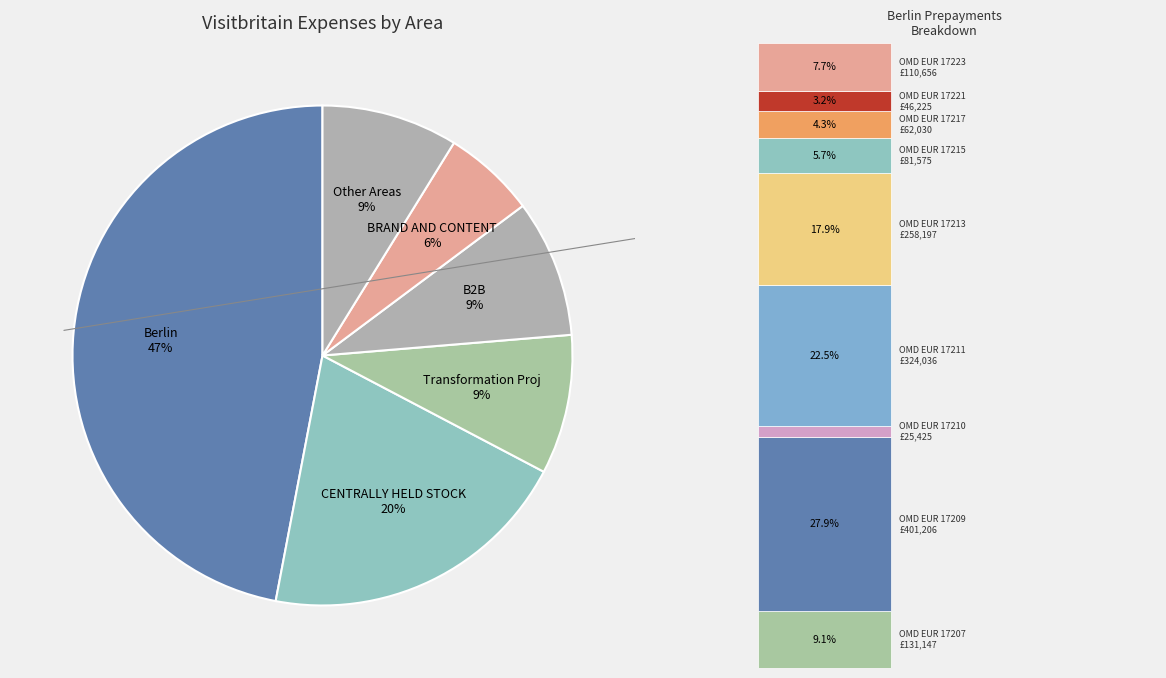

Between Berlin and Transformation Proj, which is larger?

Berlin